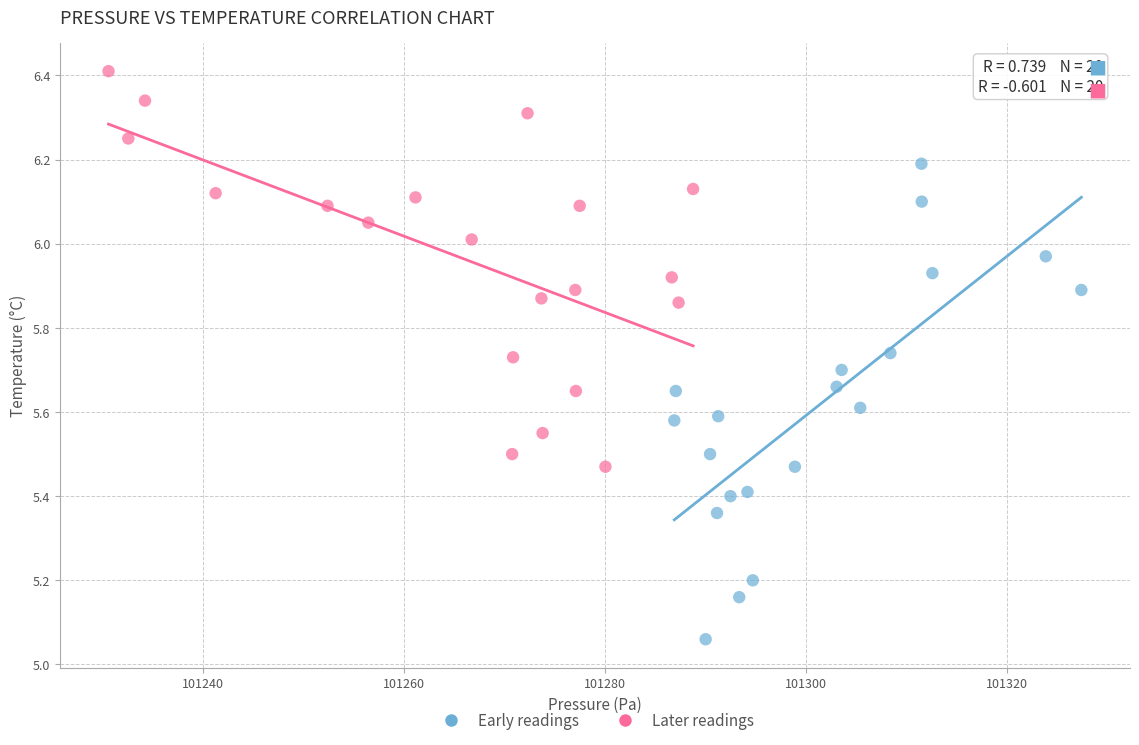

Which series reaches the maximum Y coordinate?

Later readings